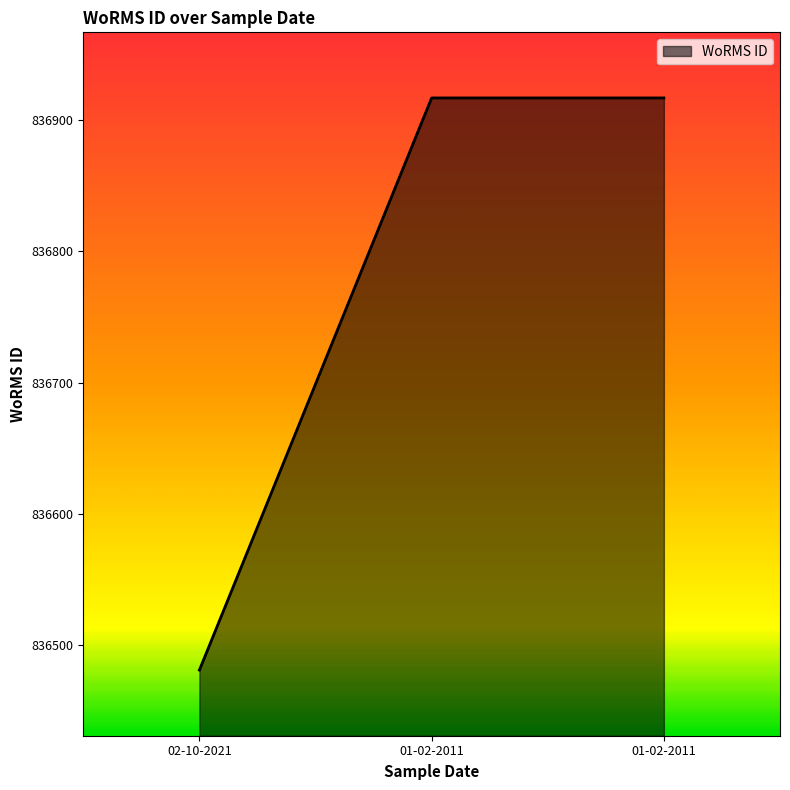

How many series are shown in this chart?

1